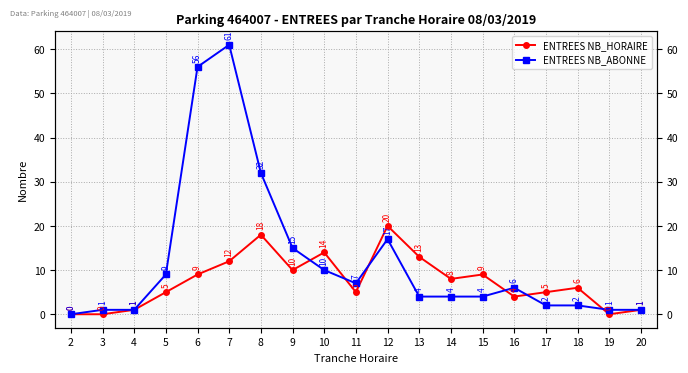

Which series ends up on top after the final intersection of ENTREES NB_HORAIRE and ENTREES NB_ABONNE?

ENTREES NB_ABONNE